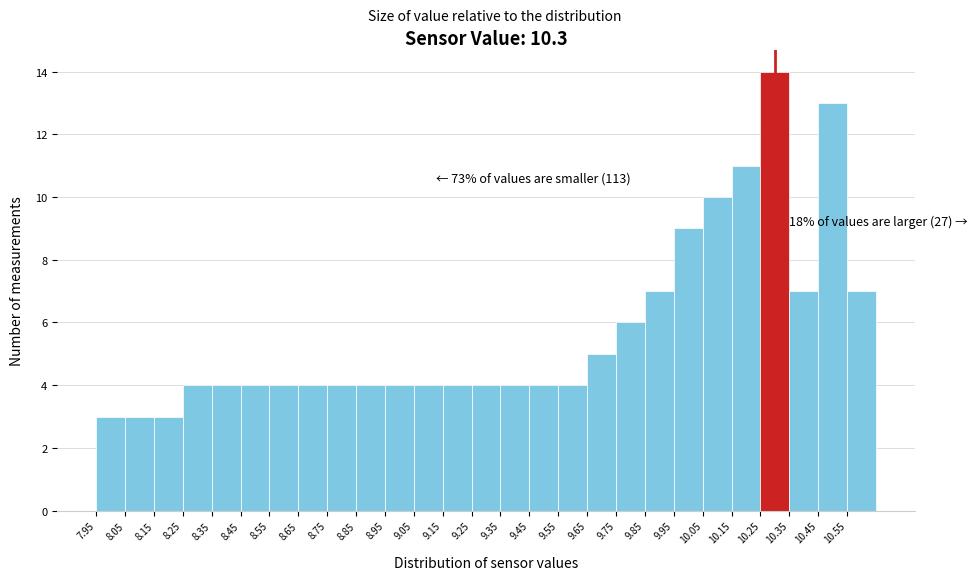

Over which range of the x-axis is the bar tallest?

10.25 to 10.35